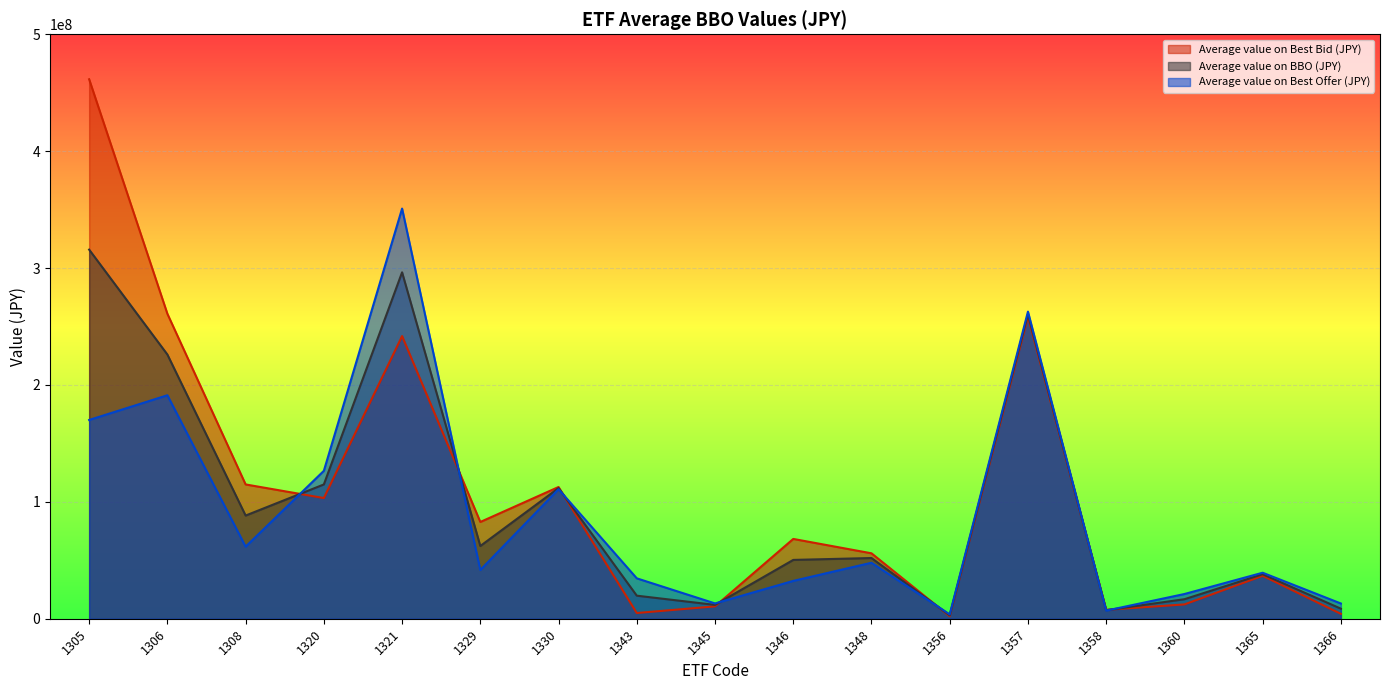

Is the value of Average value on Best Bid (JPY) at 1366 greater than the value of Average value on BBO (JPY) at 1320?

No